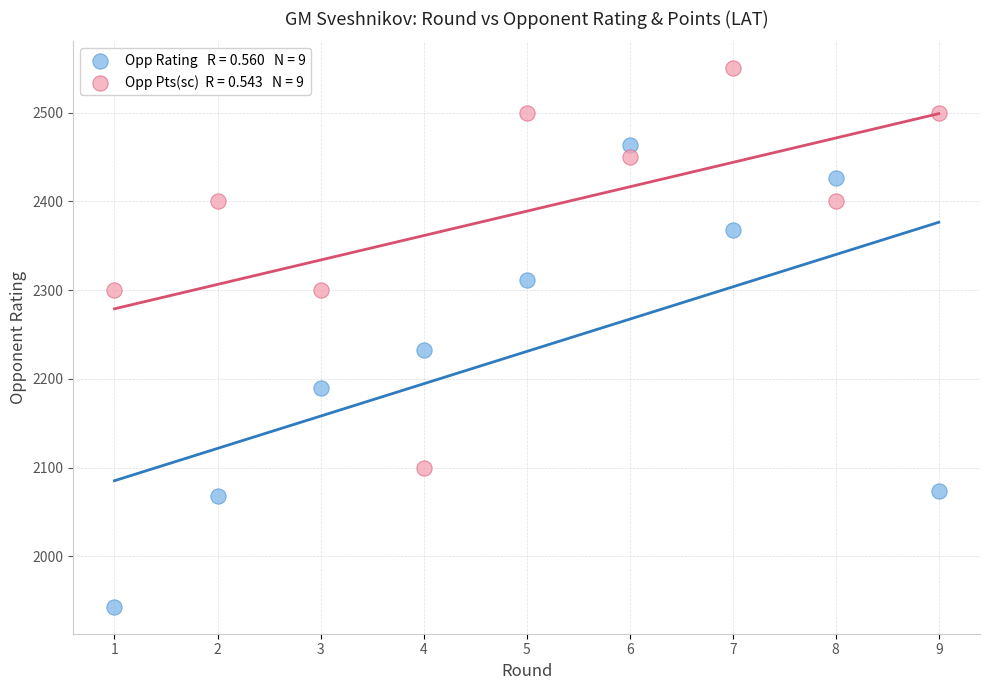

Across all data points, what is the range of Y values (max minus min)?

607